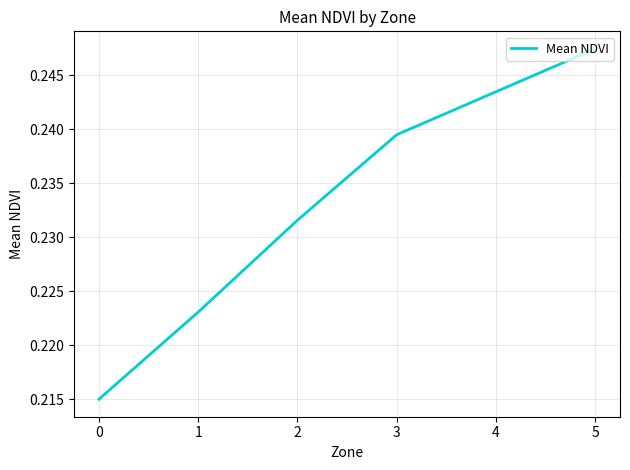

The value at 2 is 0.3. True or false?

False